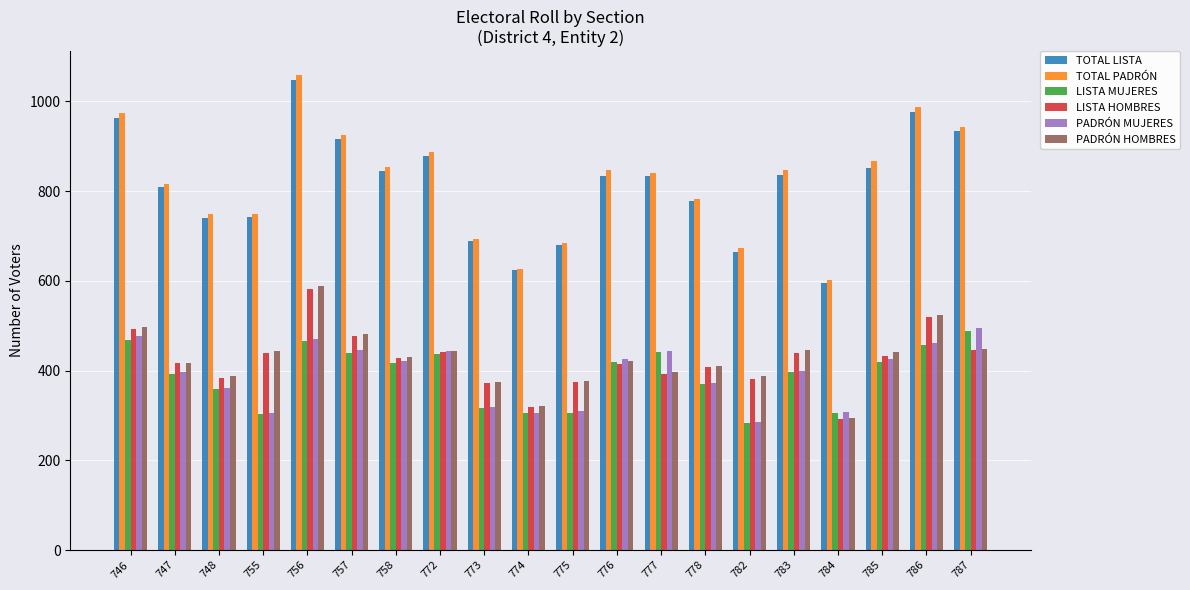

What is the difference between the highest and lowest values at 775?

380